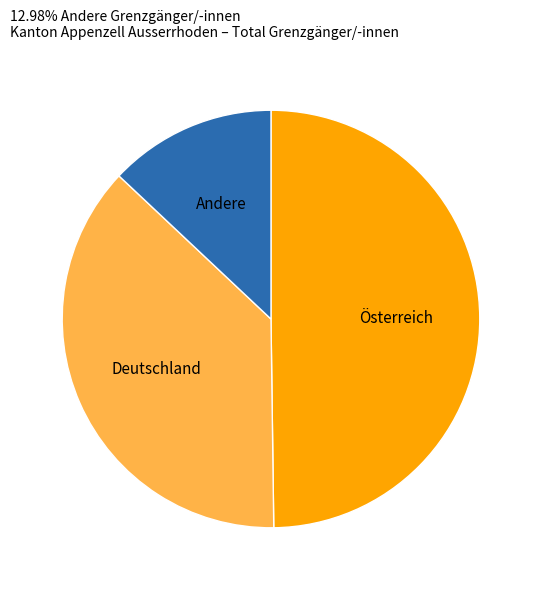

How many slices are in this pie chart?

3